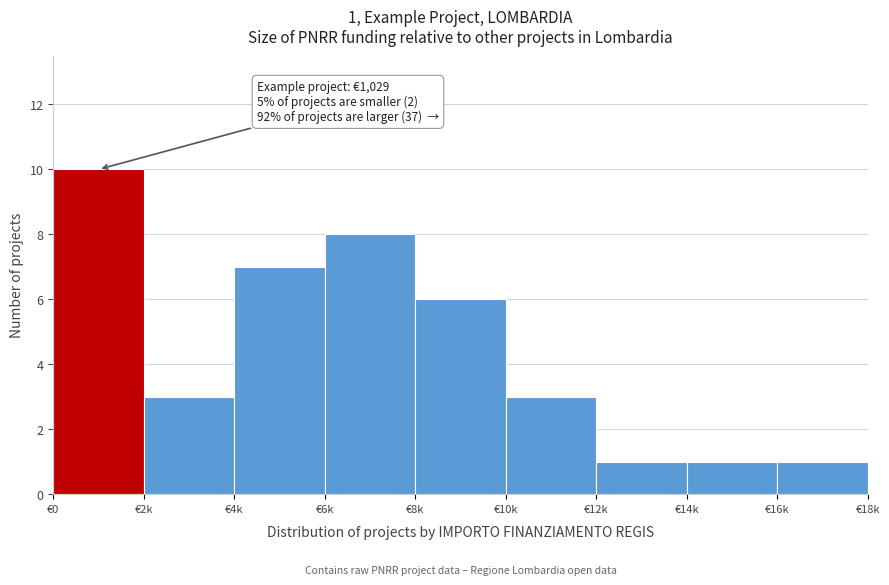

Reading left to right, list all the values displayed in this chart.

10	3	7	8	6	3	1	1	1